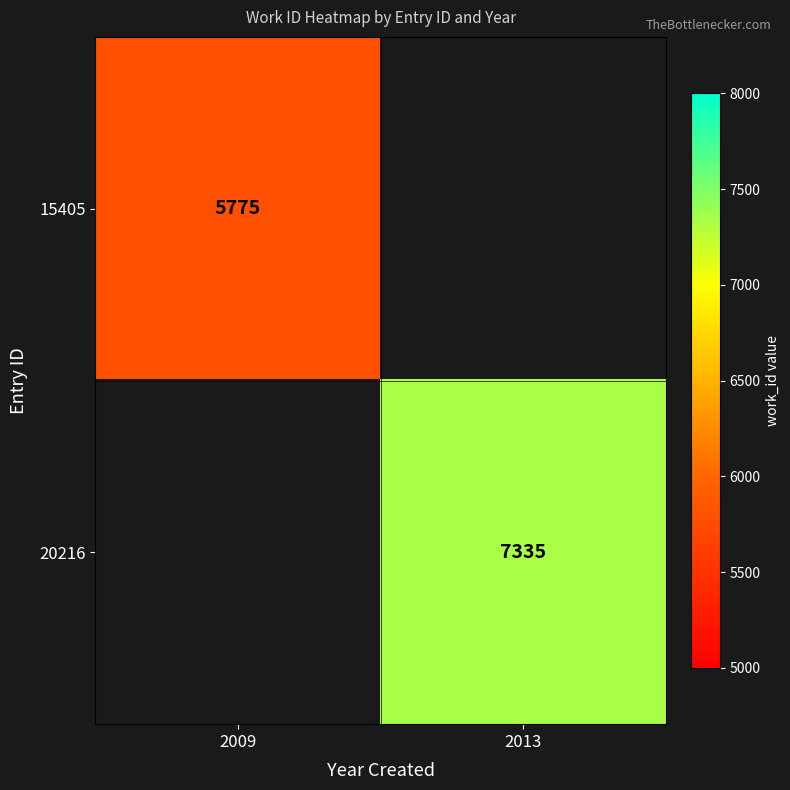

True or false: 20216 has a value of 12813.7 at 2013.

False